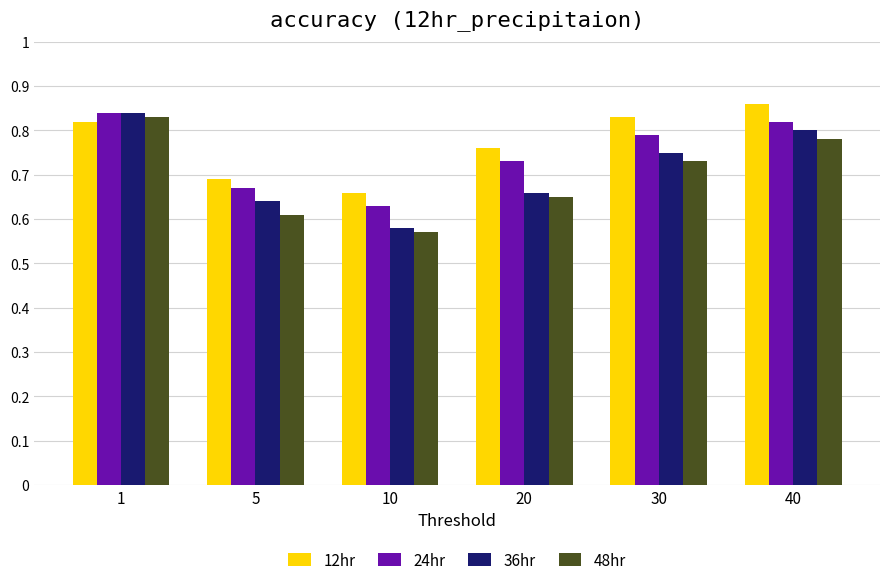

What is the total value across all series at 20?

2.8